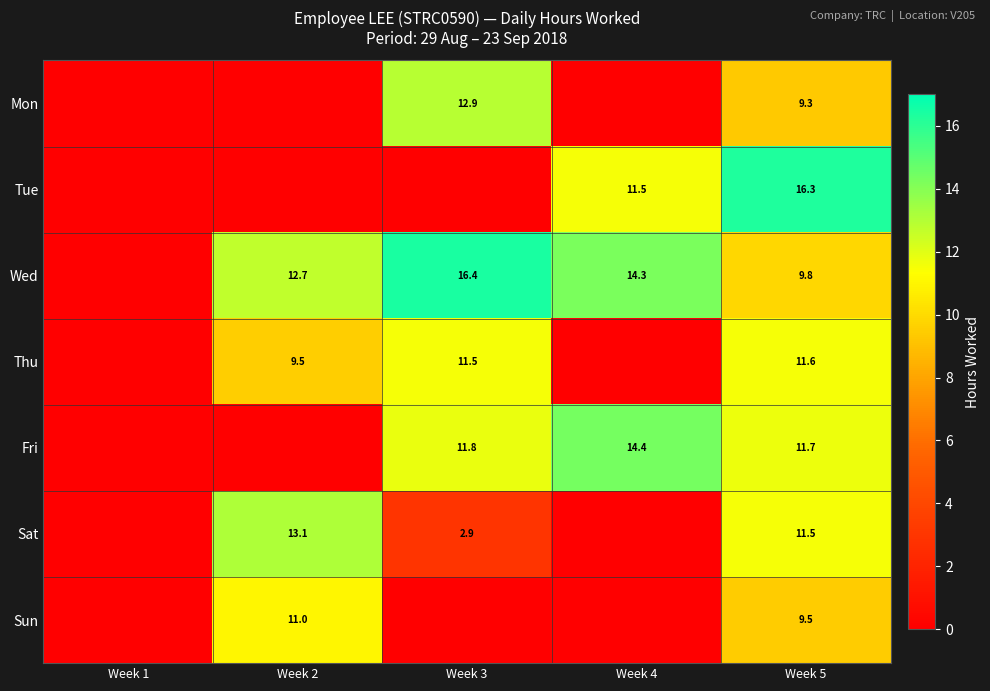

What is the difference between the Wed values at Week 5 and Week 2?

2.9